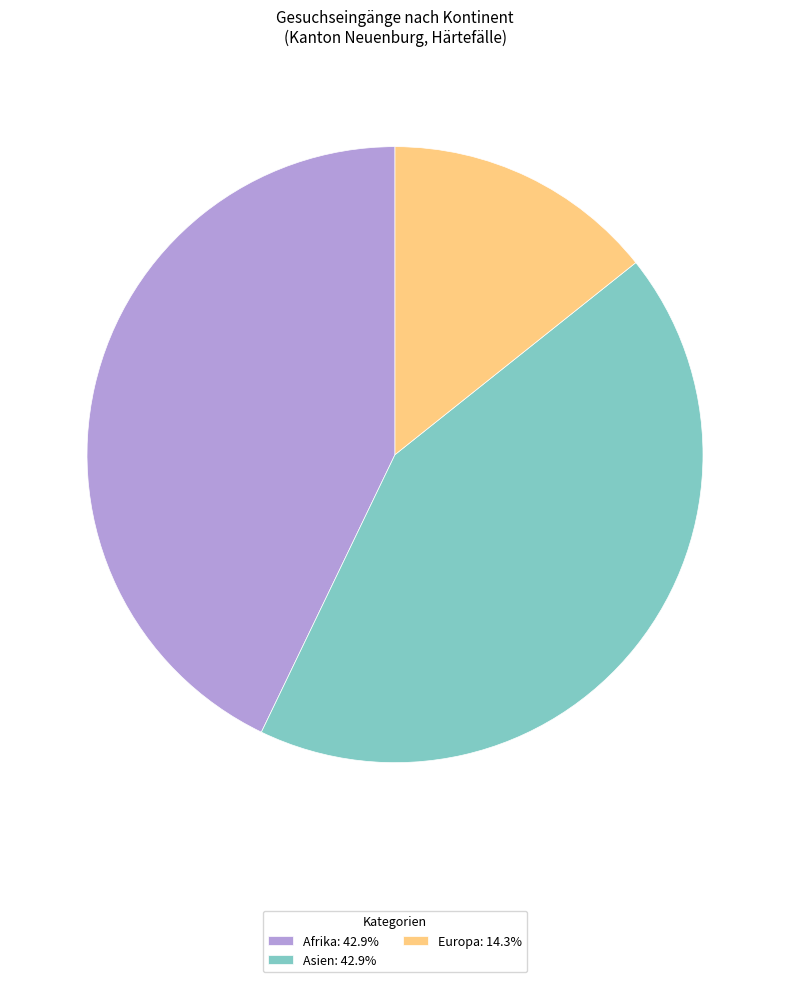

Is the sum of Europa: 14.3% and Afrika: 42.9% greater than half?

Yes